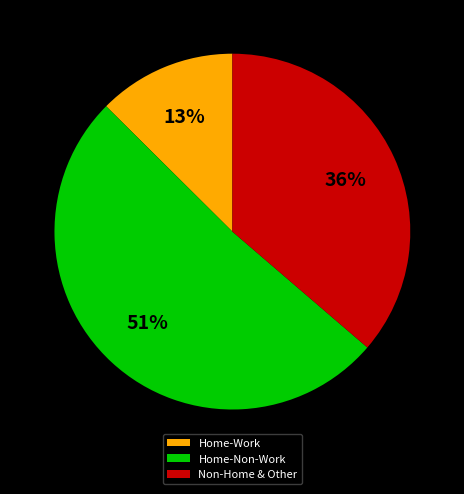

To the nearest percent, what is the average slice percentage?

33%